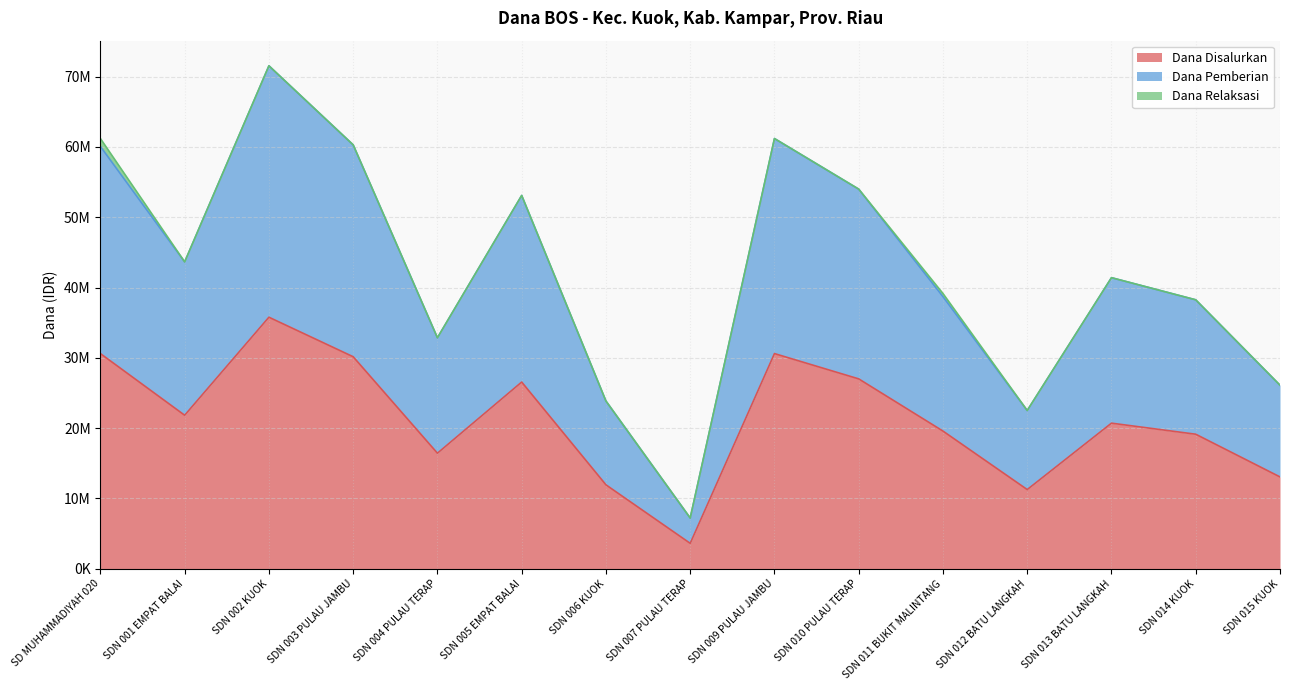

How many data points does each series have?

15